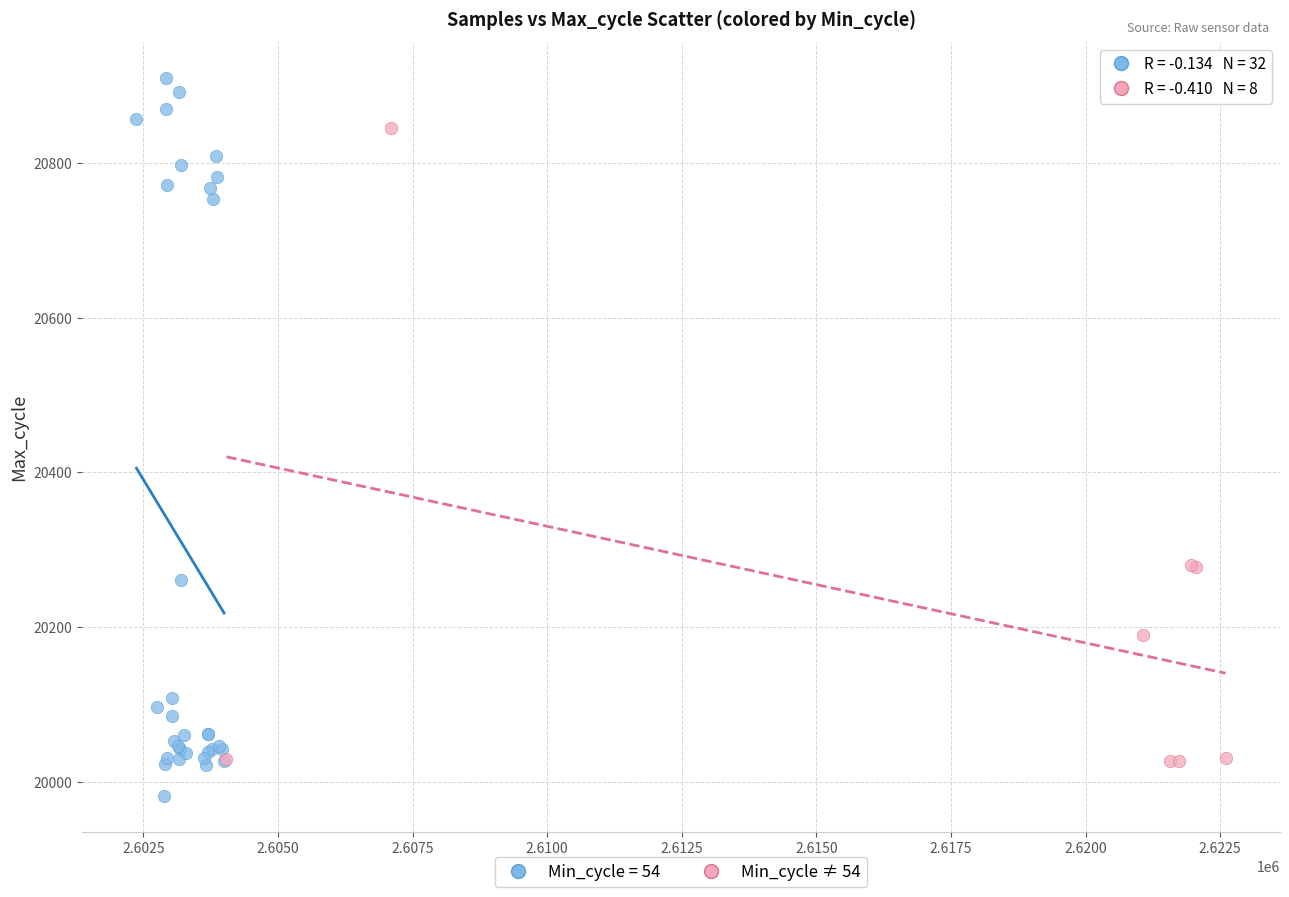

Which series contains the lowest Y value?

Min_cycle = 54